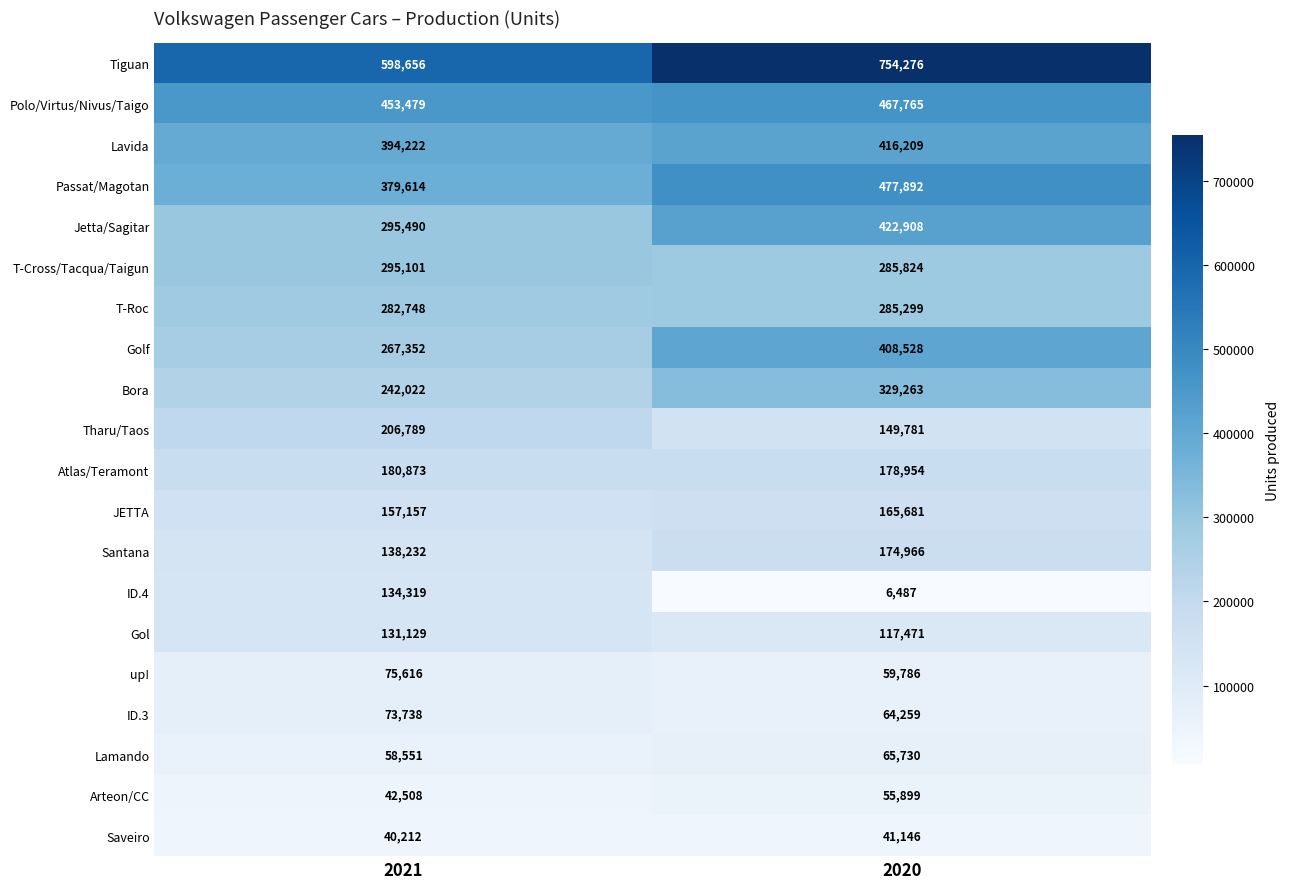

The value of T-Cross/Tacqua/Taigun at 2021 is 496799. True or false?

False